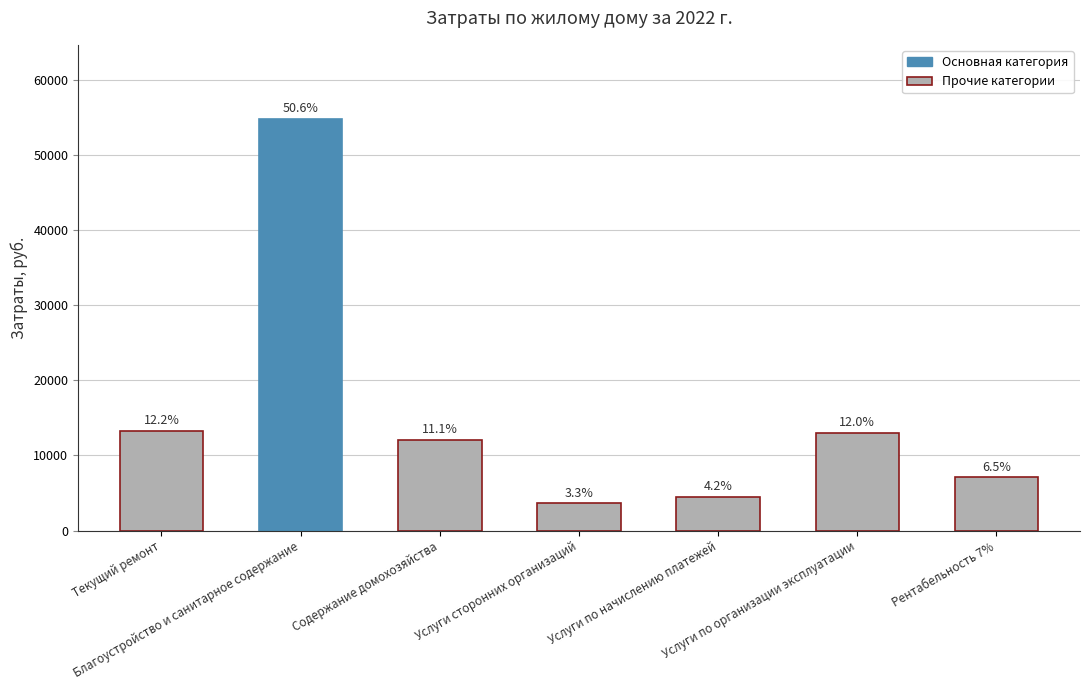

What is the smallest value displayed?

3600.0